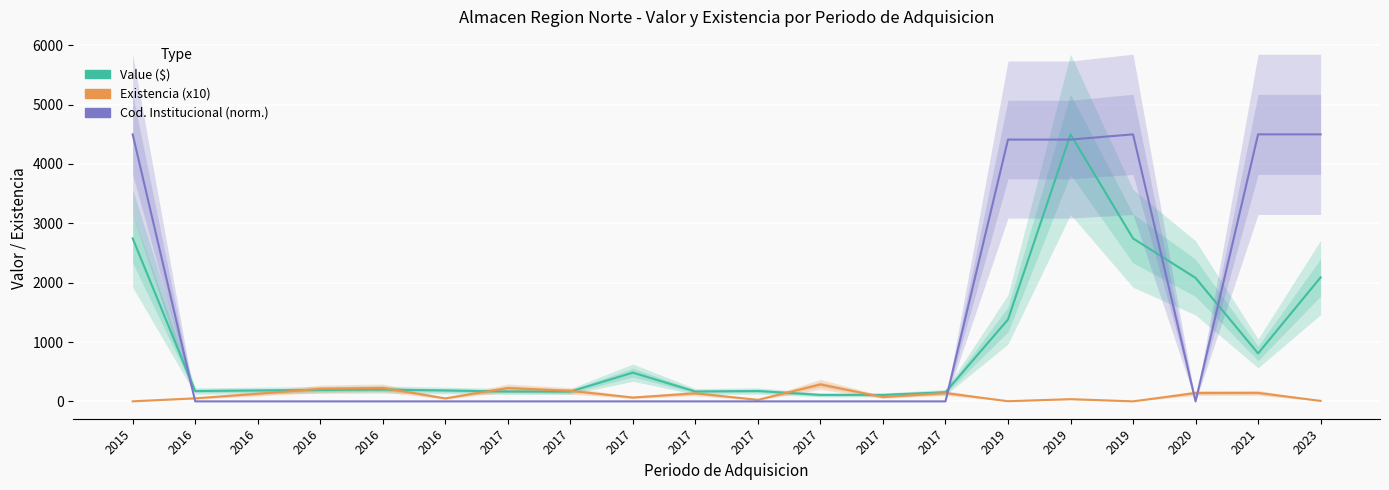

What value does the Value ($) series have at 2017?

175.0